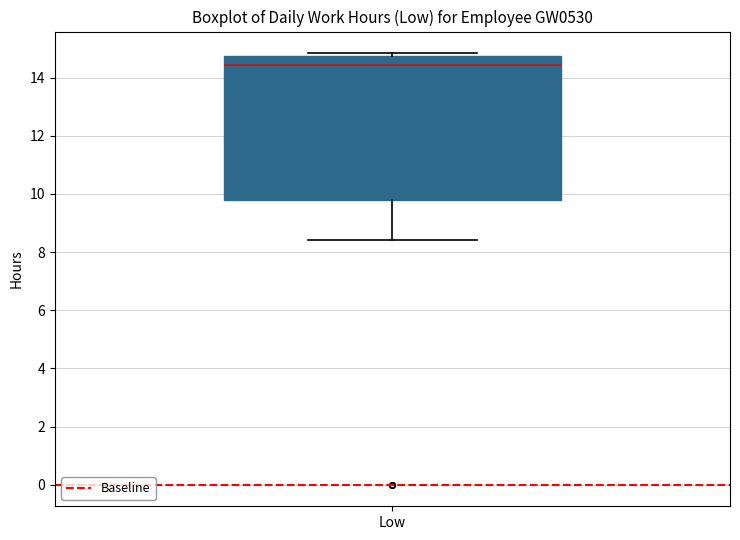

Transcribe this box plot: give where the median line is, the range the box spans, and where the two whiskers end, as read against the y-axis. The values are not printed on the chart, so give them approximately, as read against the axis.

median 14.4, box 9.8 to 14.8, whiskers 8.4 to 14.8 (just above the box's upper edge)